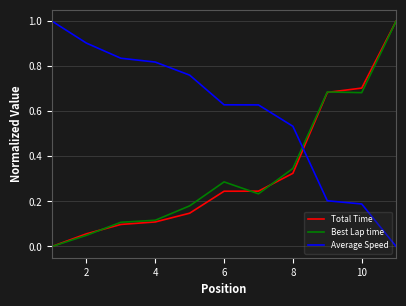

Which series has the largest total across all categories?

Average Speed